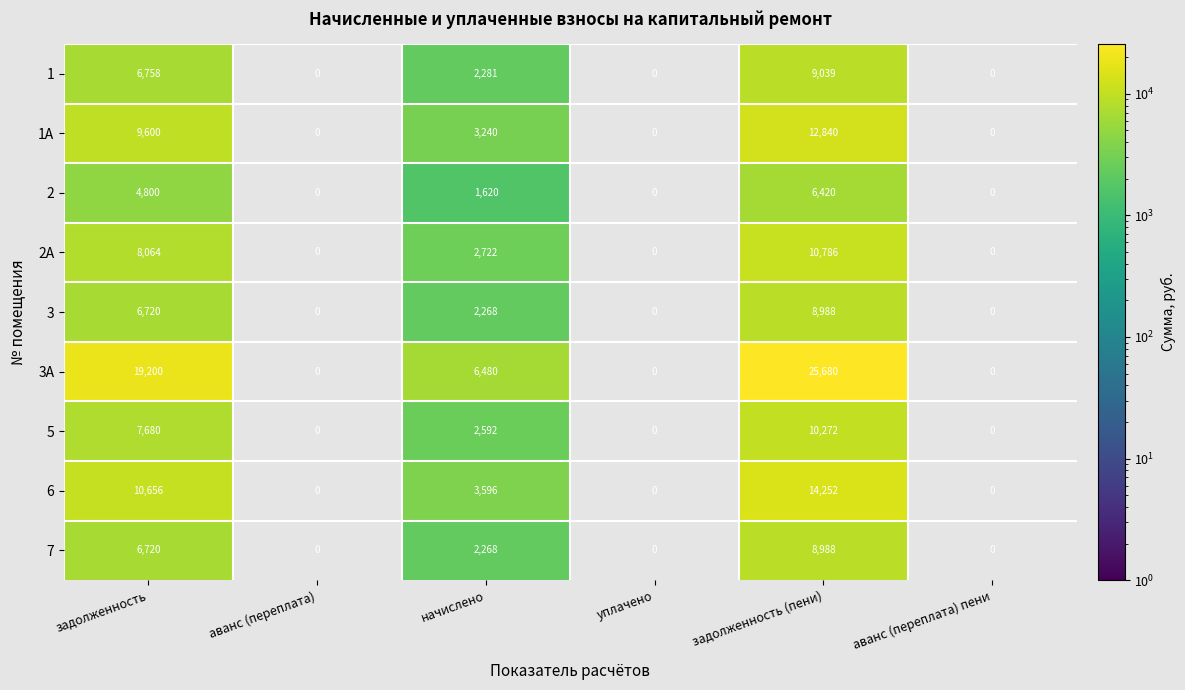

Count the number of categories in the chart.

6